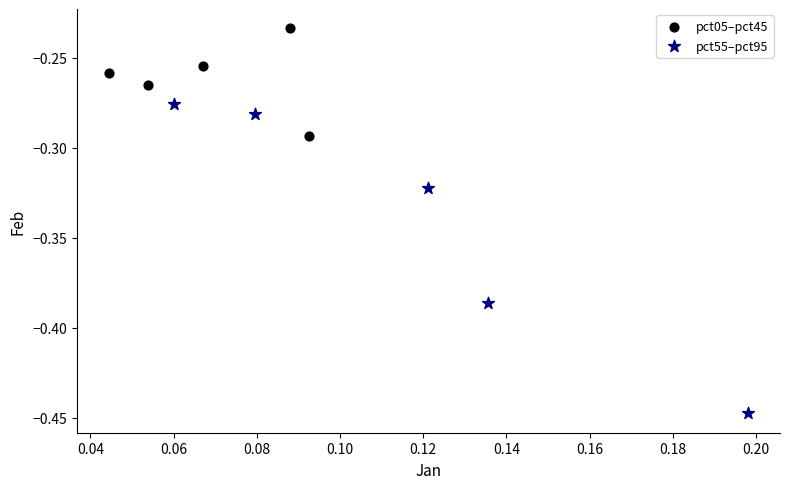

Which series has the largest Y range (max minus min)?

pct55–pct95